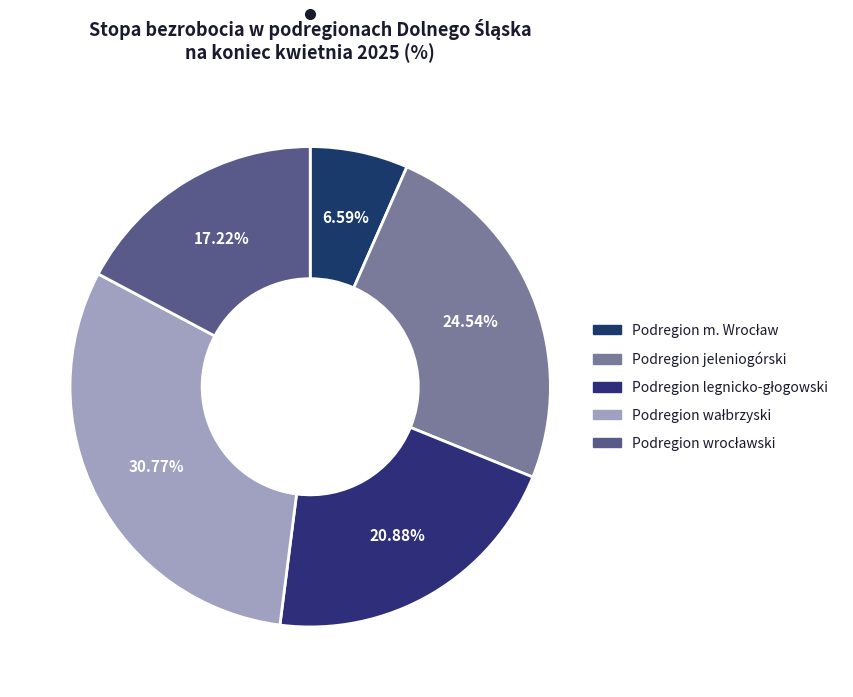

What percentage is the Podregion jeleniogórski slice, to the nearest percent?

25%